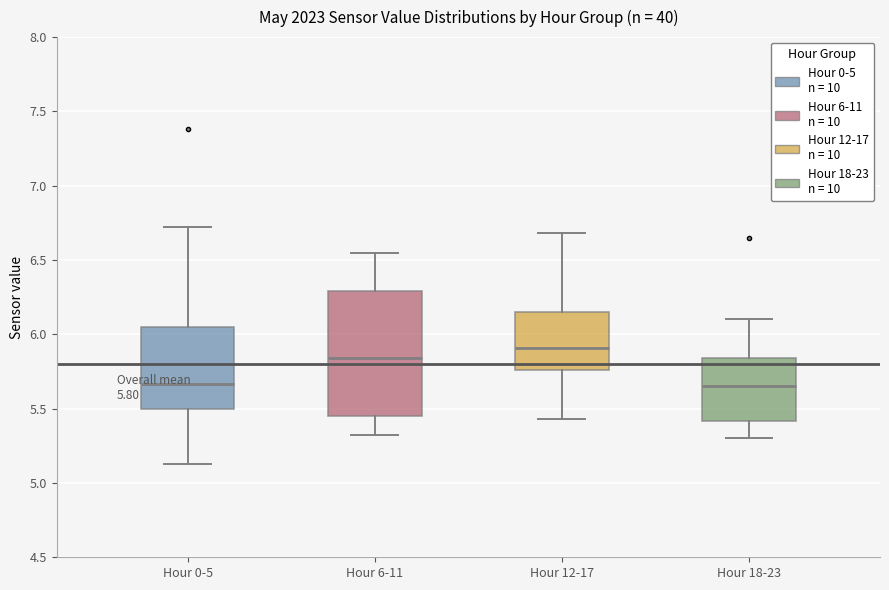

Comparing the boxes themselves (not the whiskers), which one is the tallest?

Hour 6-11